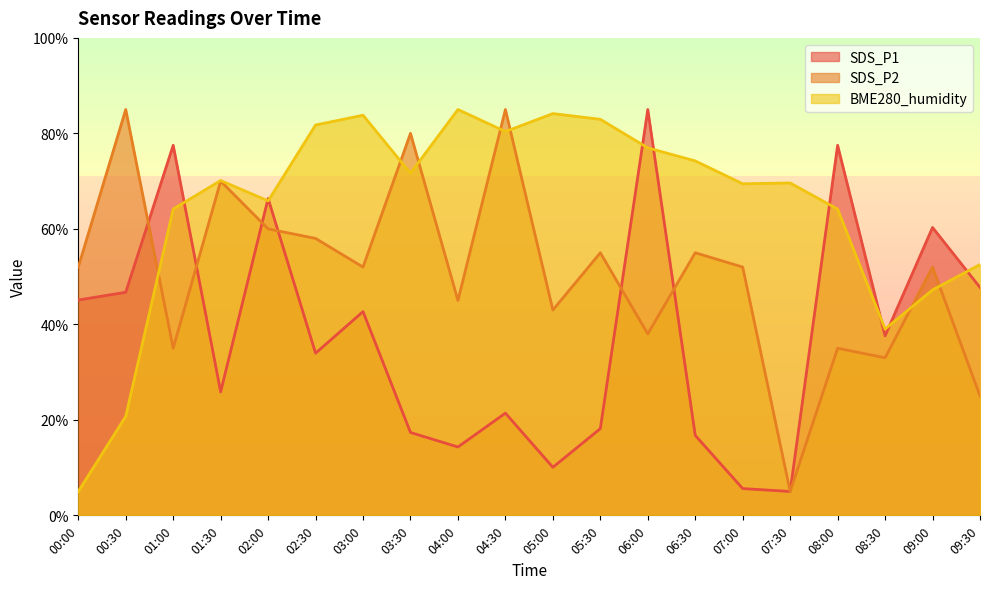

Does the chart have visible grid lines?

No